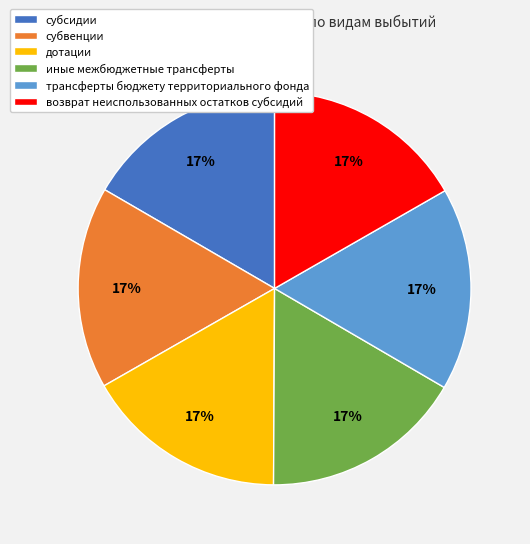

True or false: дотации accounts for 29% of the total.

False